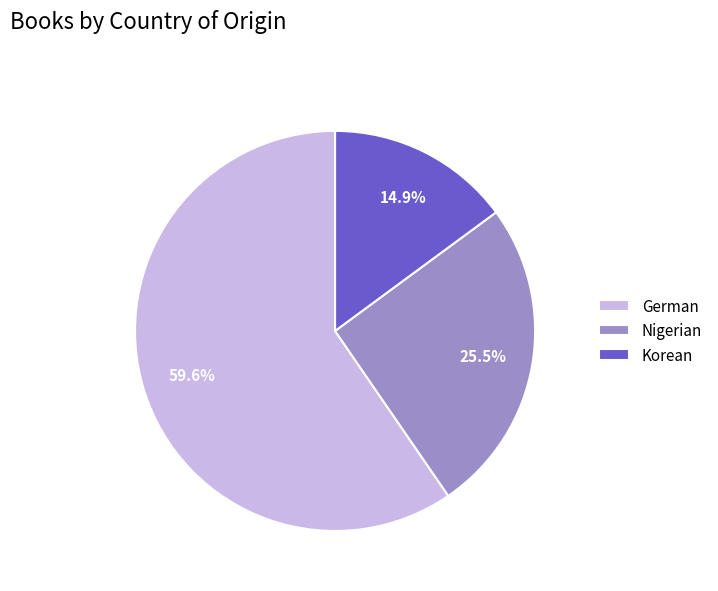

Count the number of slices in the pie.

3